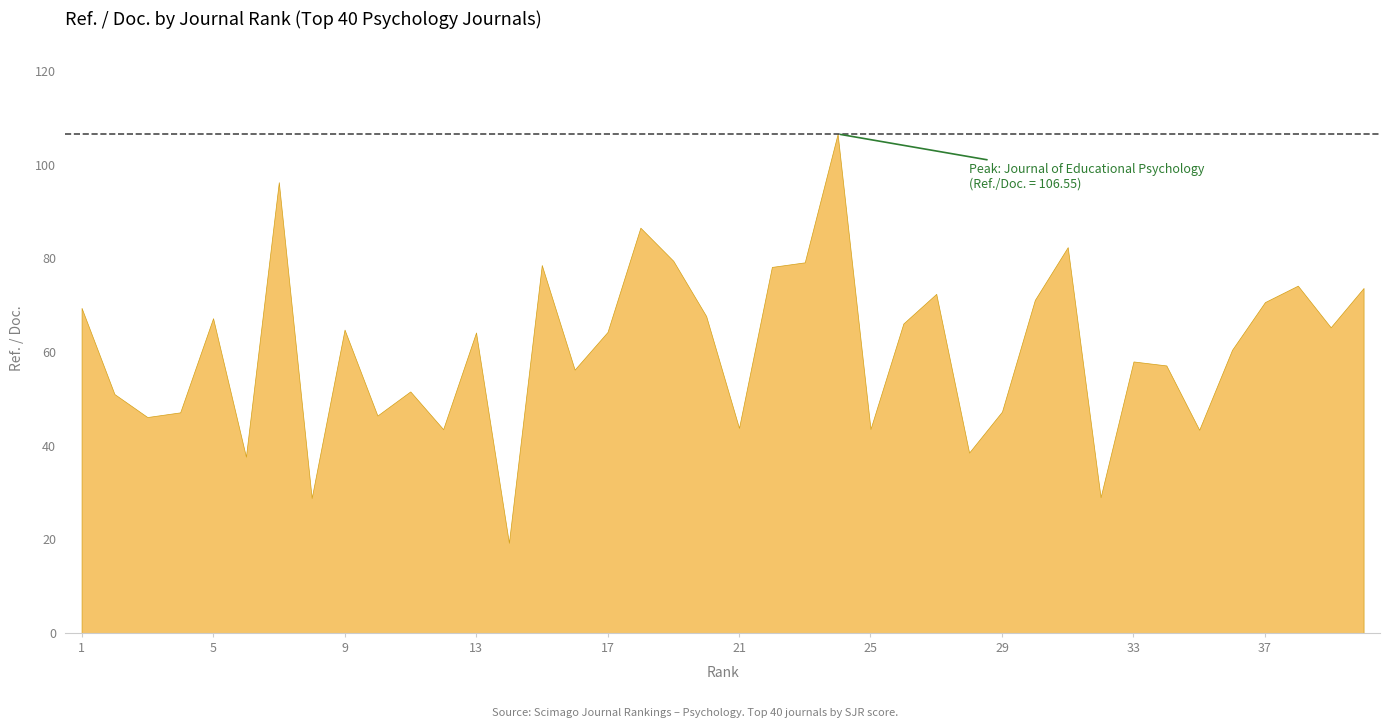

How many data points does each series have?

40